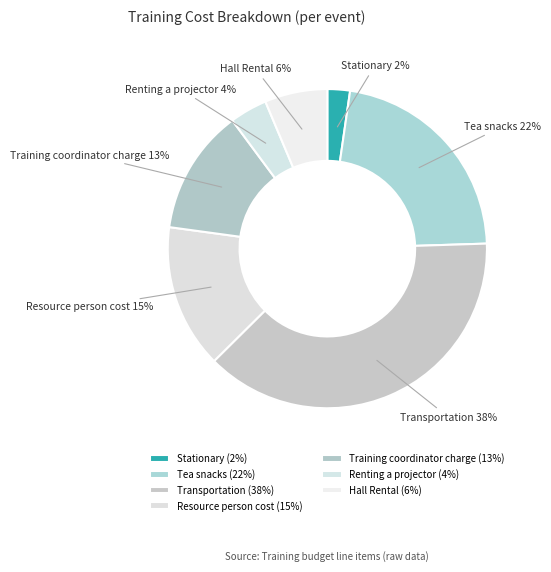

True or false: Stationary accounts for 2% of the total.

True